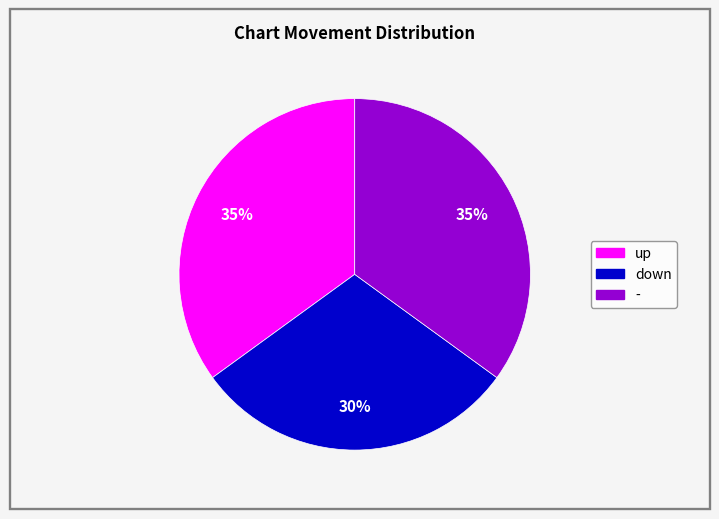

What is the ratio of the value at up to the value at down?

1.2